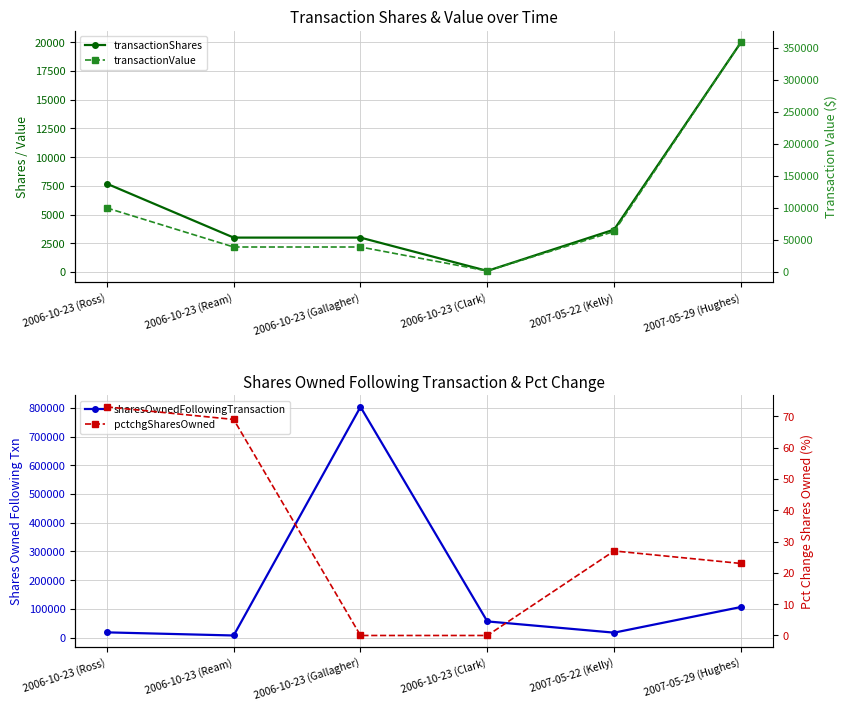

What is the average value of the transactionShares series?

6249